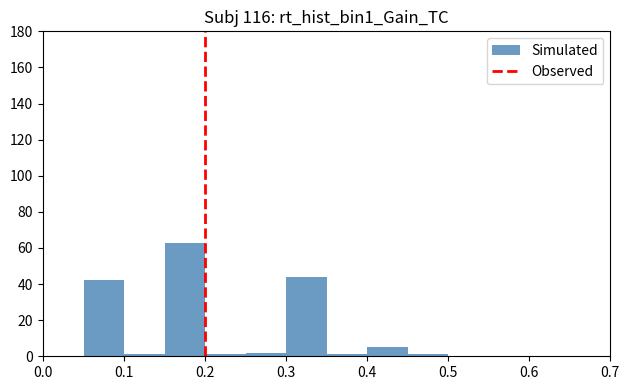

Reading left to right, transcribe this chart: for each bar, give the range it covers on the x-axis and its height. The values are not printed on the chart, so give them approximately, as read against the axis.

0.00 to 0.05: 0
0.05 to 0.10: 42
0.10 to 0.15: under 2
0.15 to 0.20: 64
0.20 to 0.25: under 2
0.25 to 0.30: 2
0.30 to 0.35: 44
0.35 to 0.40: under 2
0.40 to 0.45: 6
0.45 to 0.50: under 2
0.50 to 0.55: 0
0.55 to 0.60: 0
0.60 to 0.65: 0
0.65 to 0.70: 0